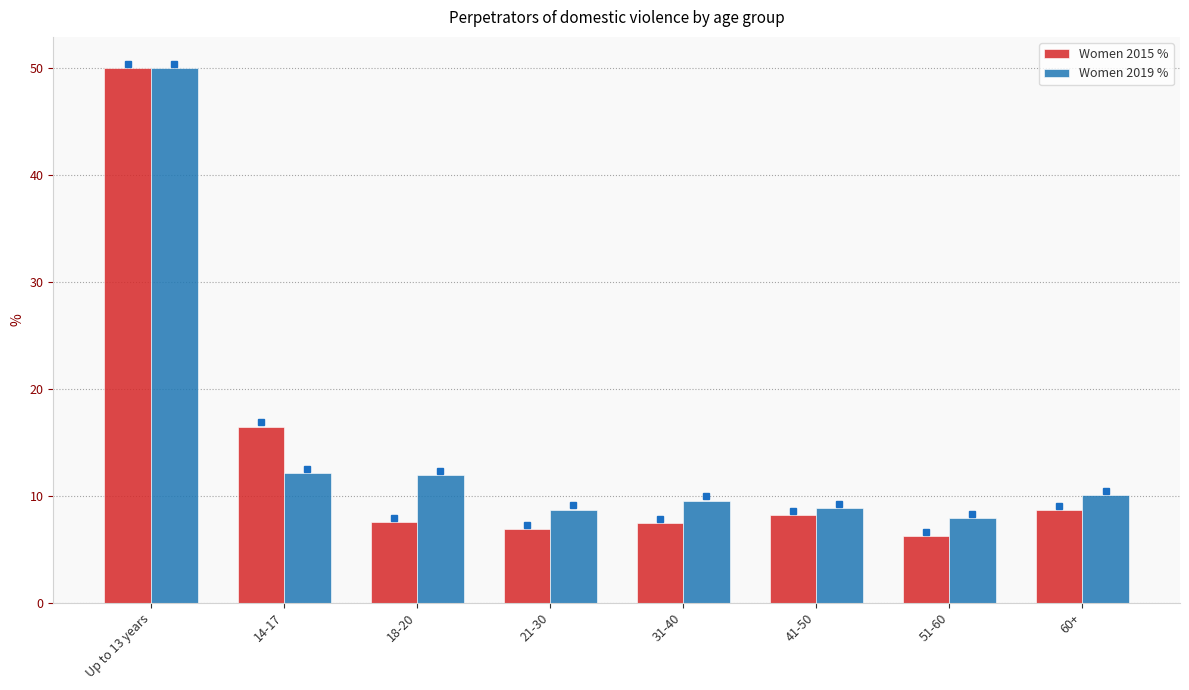

What is the difference between the maximum and minimum values in the Women 2019 % series?

42.1